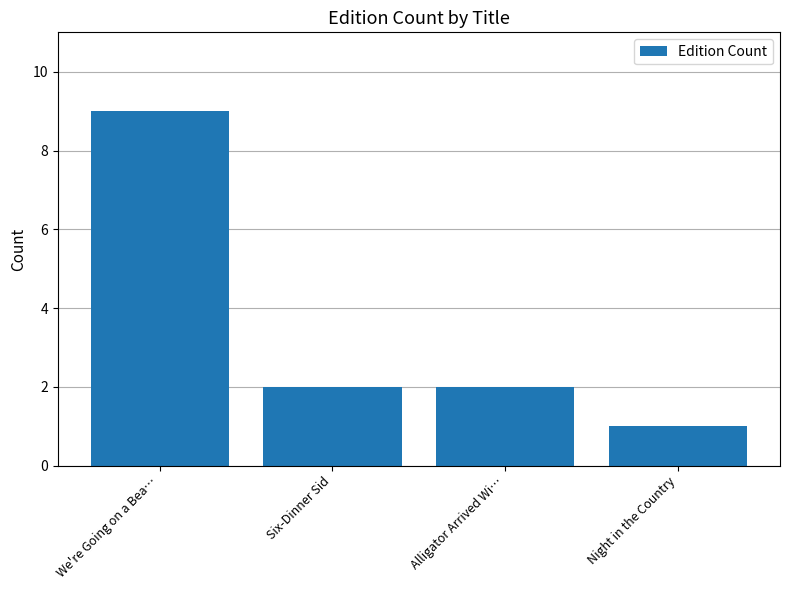

What is the label of the 3rd bar from the left?

Alligator Arrived Wi…